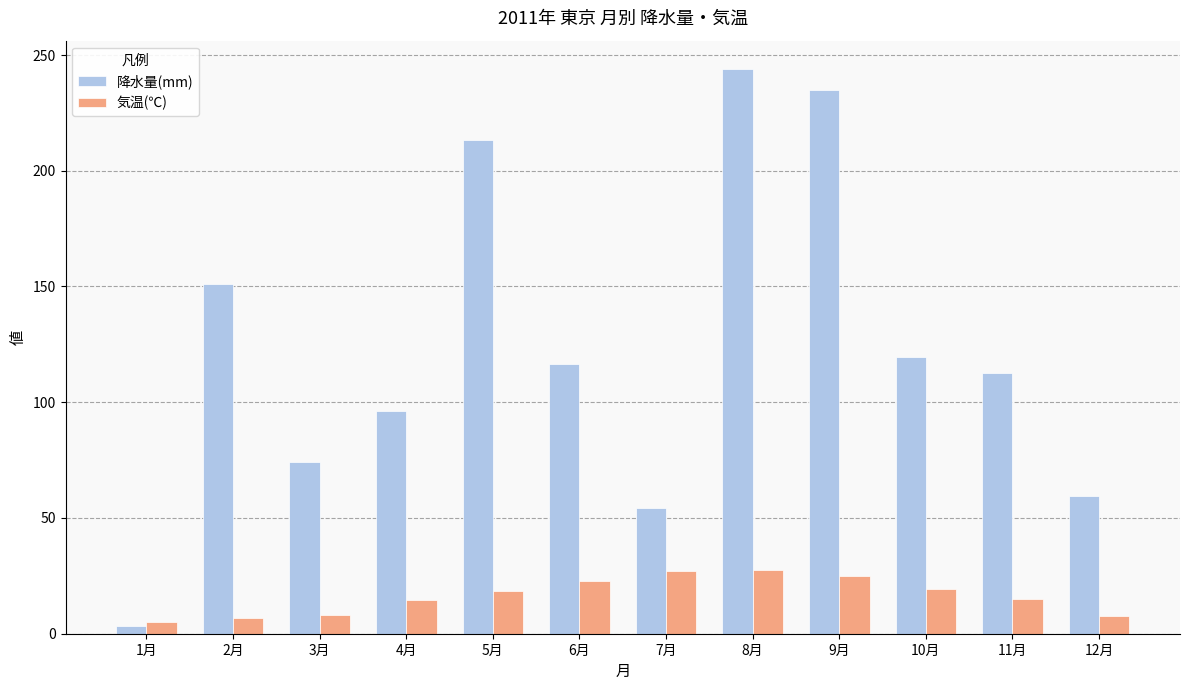

The 降水量(mm) series shows 119.5 at 10月. True or false?

True